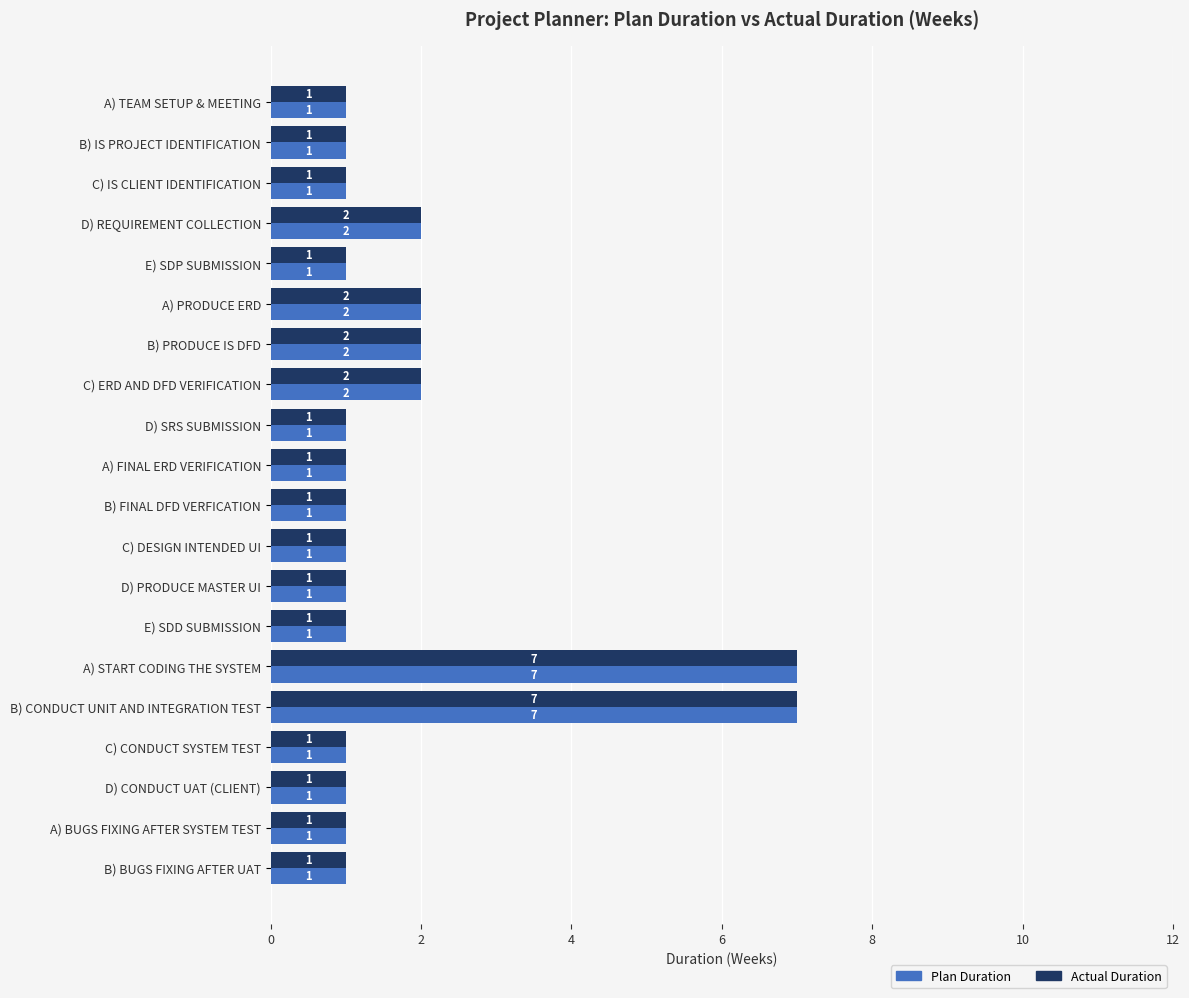

Count the Plan Duration values in the range 1 to 2.

18